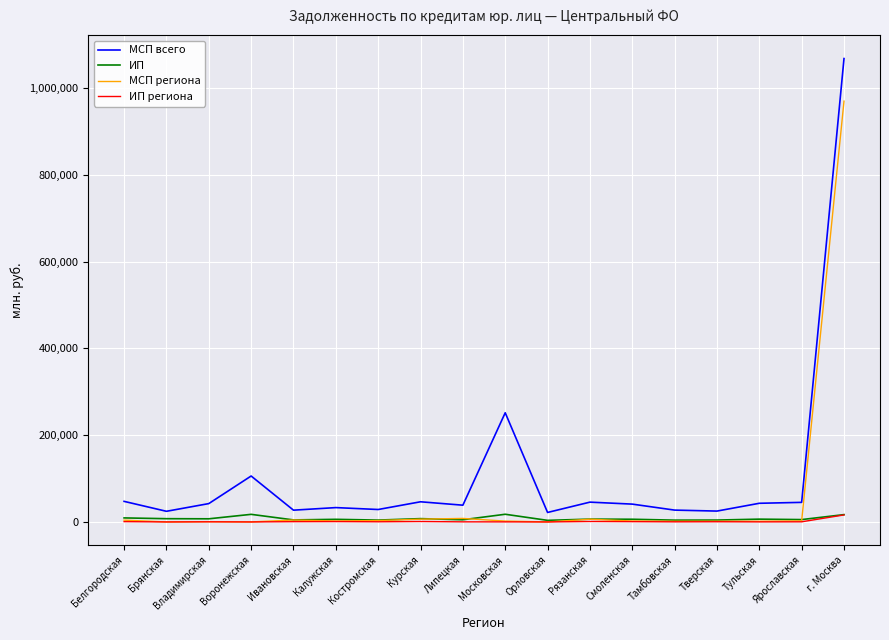

True or false: МСП региона and ИП cross at least once.

True